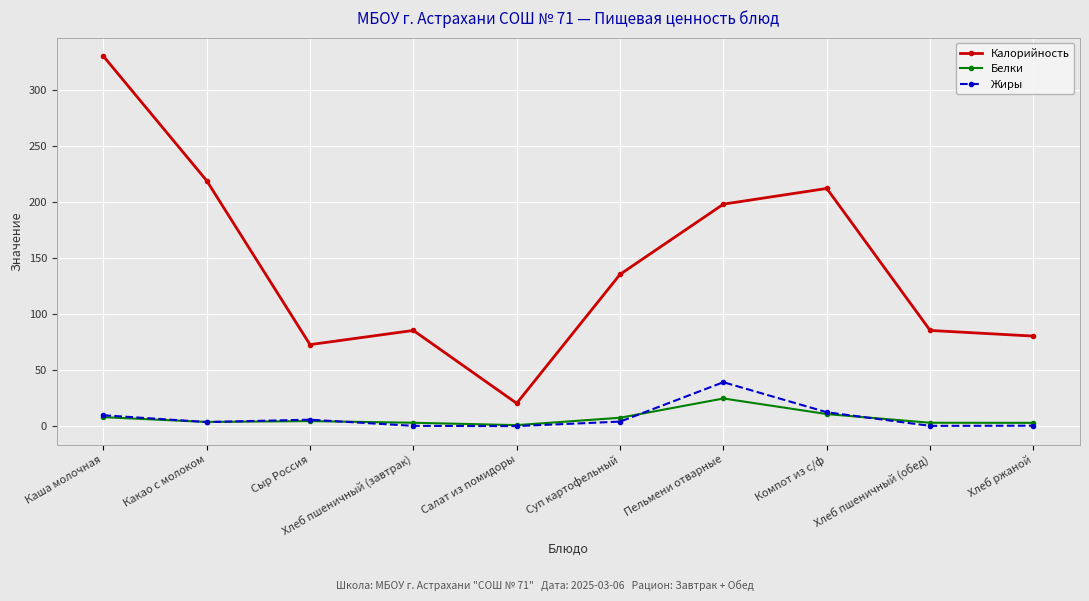

What is the difference between the second highest and second lowest values in the Калорийность series?

146.2